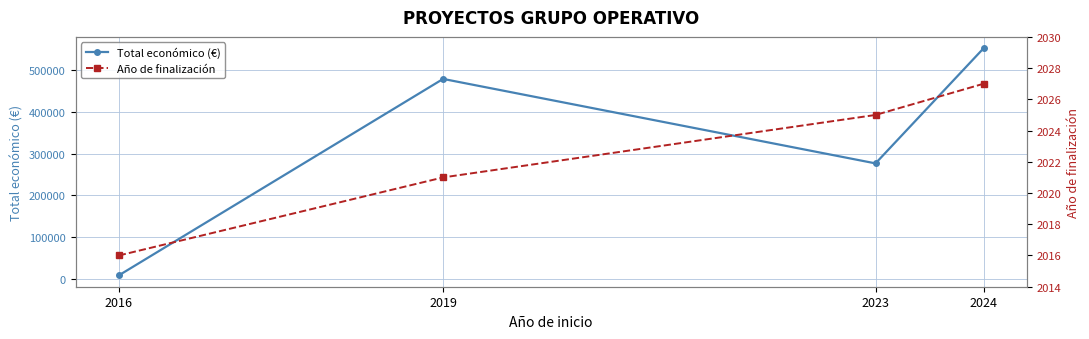

What is the difference between the highest and lowest values at 2023?

274769